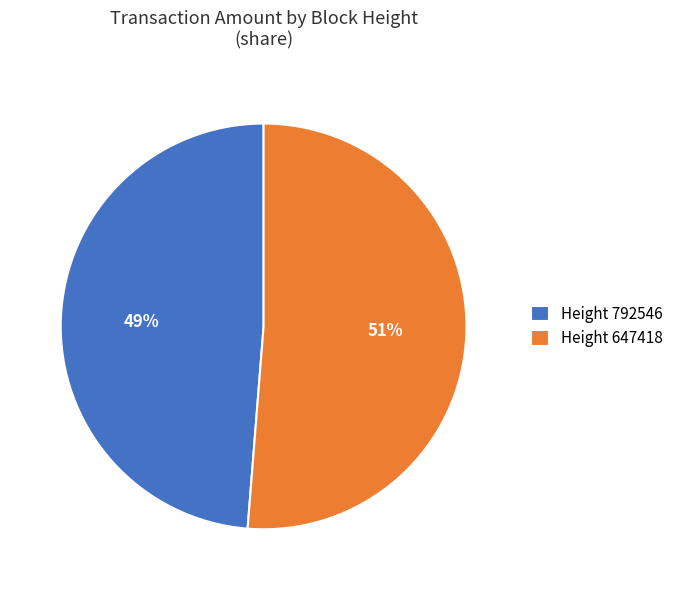

The Height 792546 slice represents 49% of the pie. True or false?

True